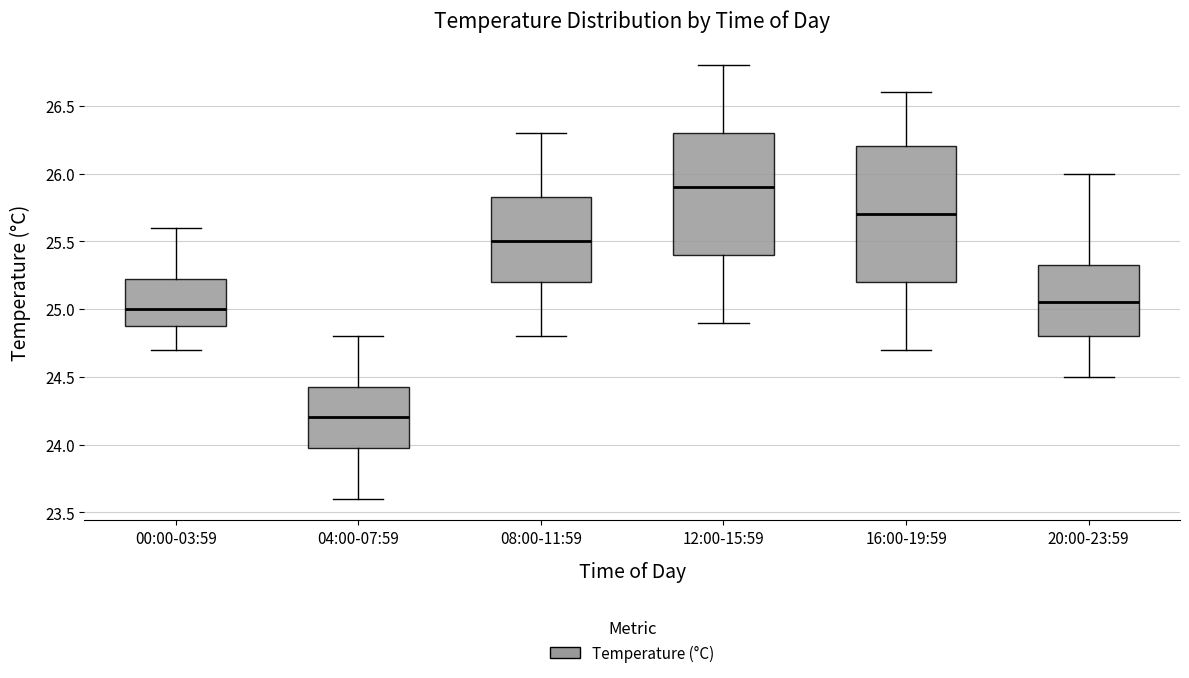

Where does the lower whisker of the box for 12:00-15:59 end on the y-axis? The values are not printed on the chart, so give them approximately, as read against the axis.

24.90